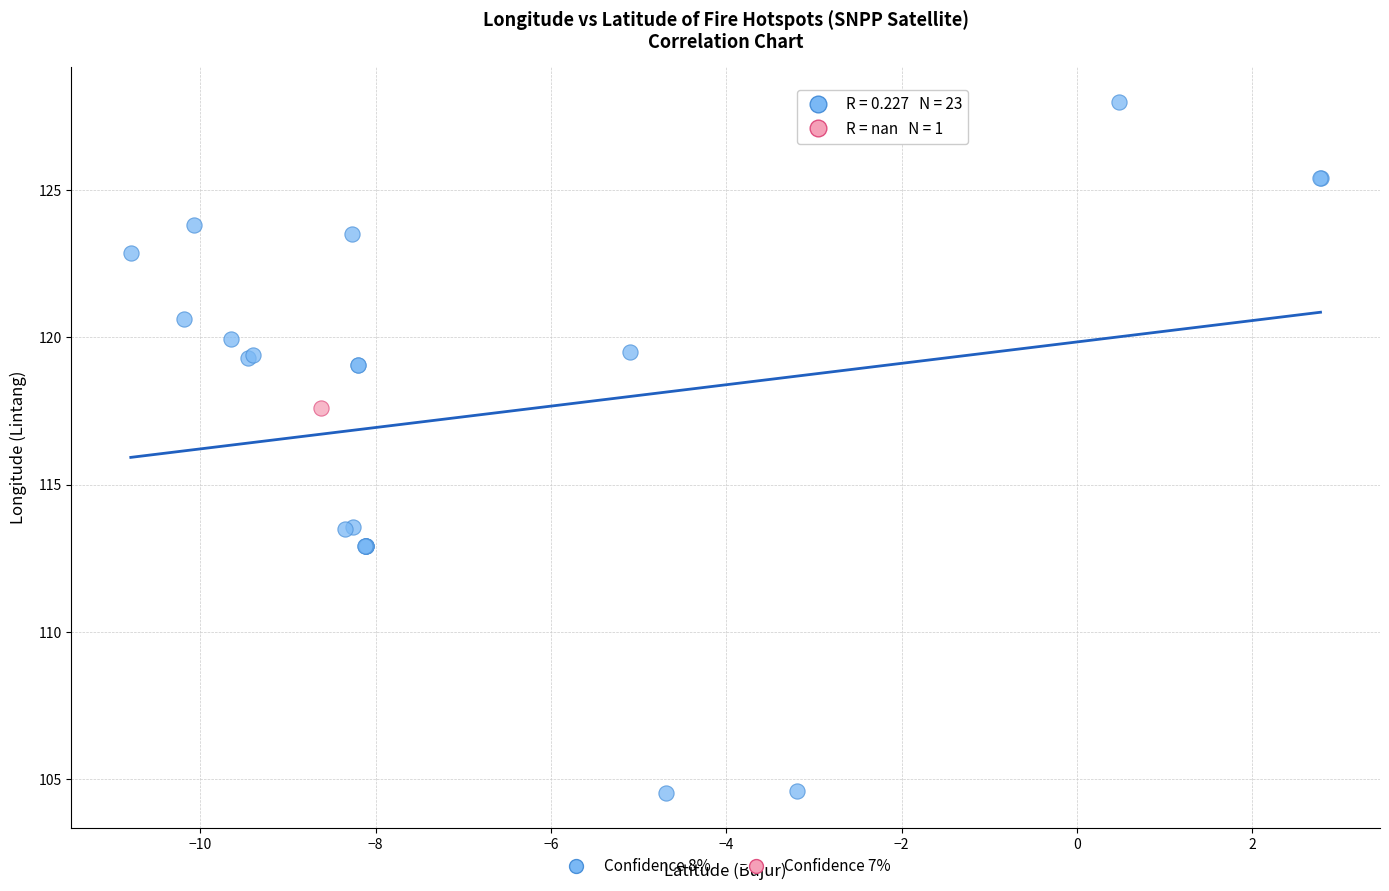

What are all the series names shown in the legend?

Confidence 8%, Confidence 7%